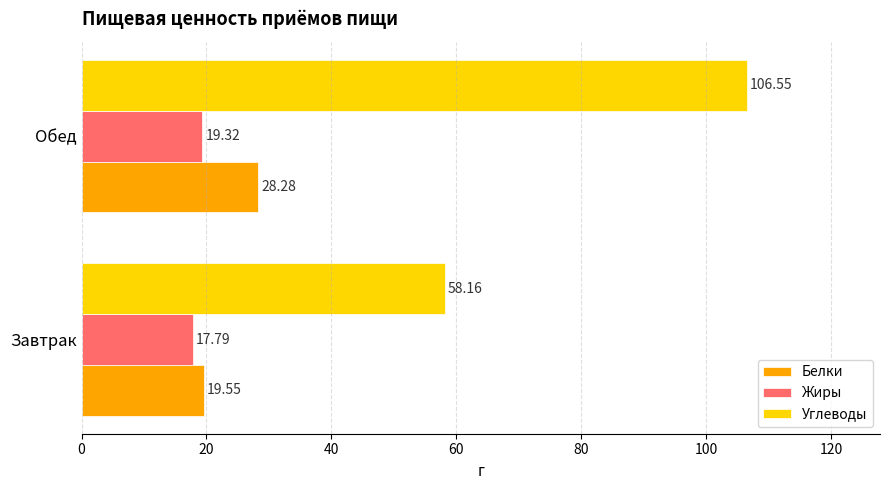

Rank the categories by Белки value from highest to lowest.

Обед, Завтрак